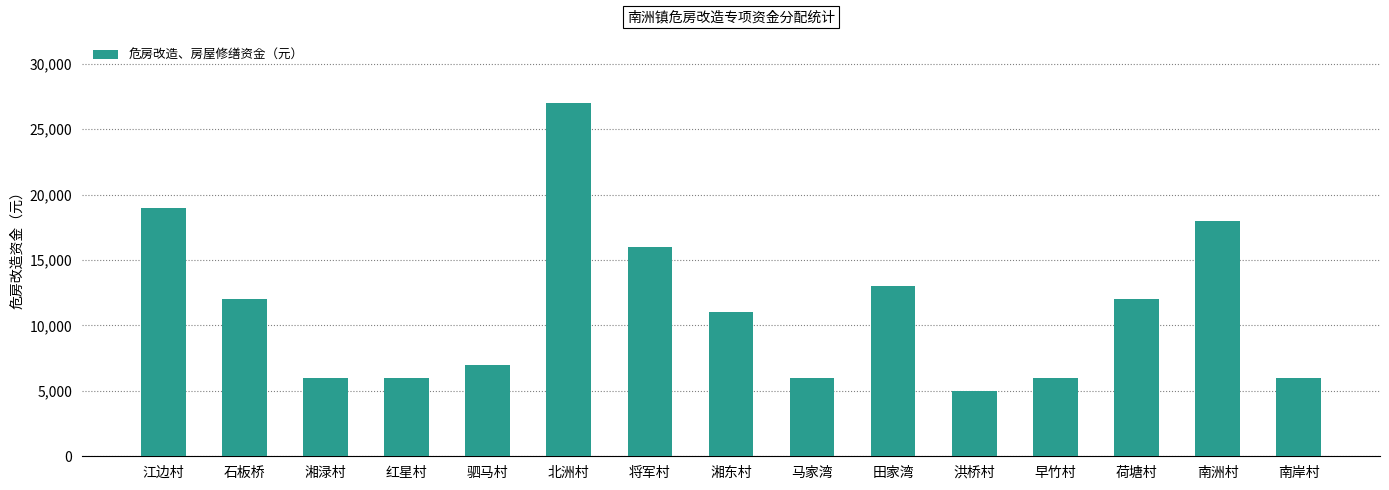

What position from the left is 江边村?

1